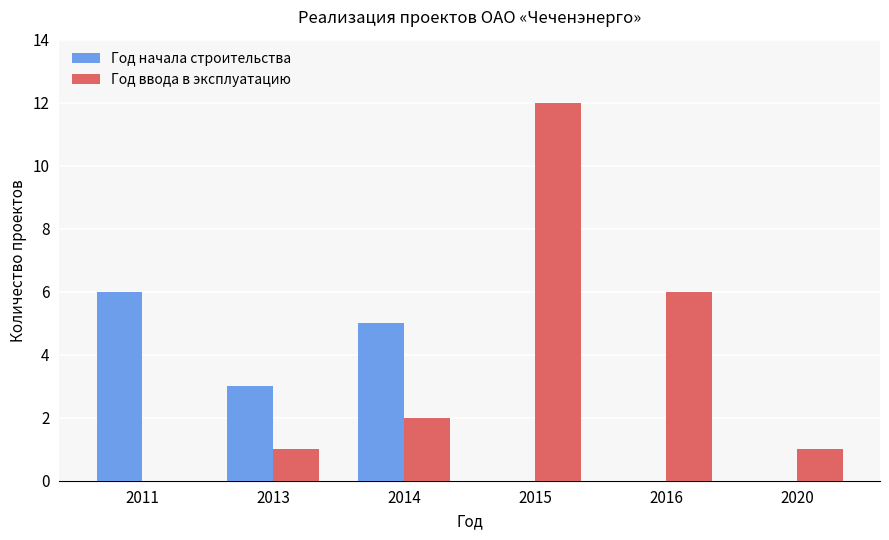

Reading left to right, extract all data points from this chart.

Год начала строительства: 6	3	5	0	0	0
Год ввода в эксплуатацию: 0	1	2	12	6	1